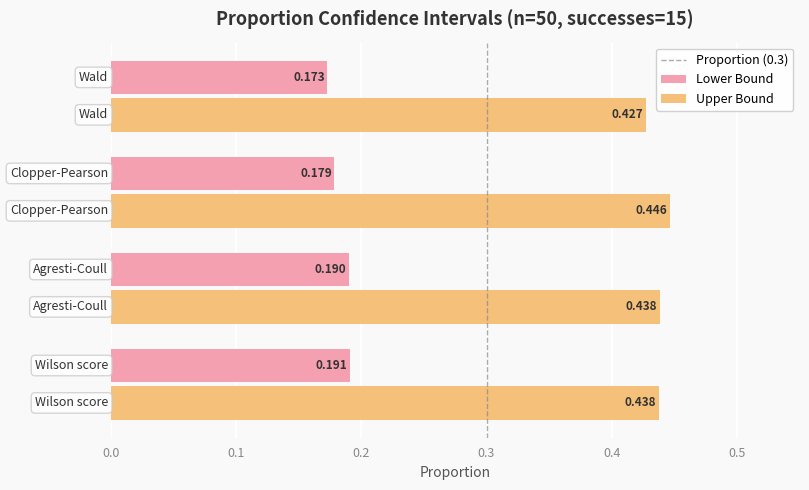

Which series has the widest spread of values?

Upper Bound